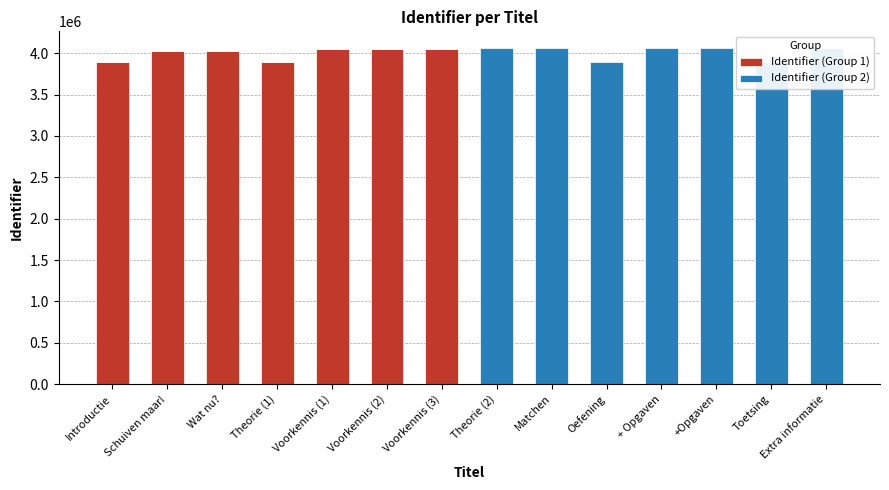

True or false: Identifier (Group 1) has a value of 0 at + Opgaven.

True